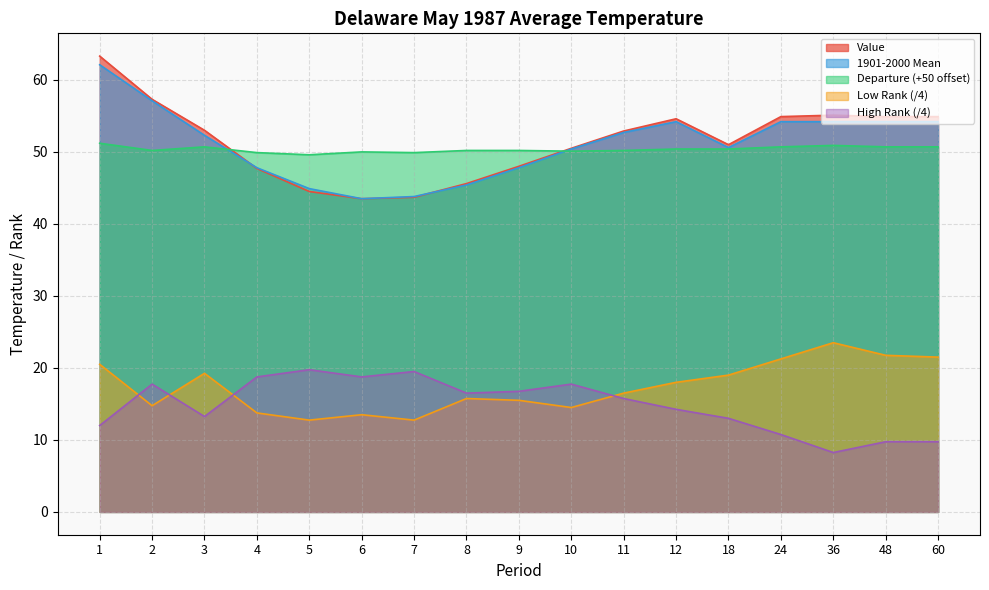

True or false: Low Rank has a value of 36.6 at 60.

False